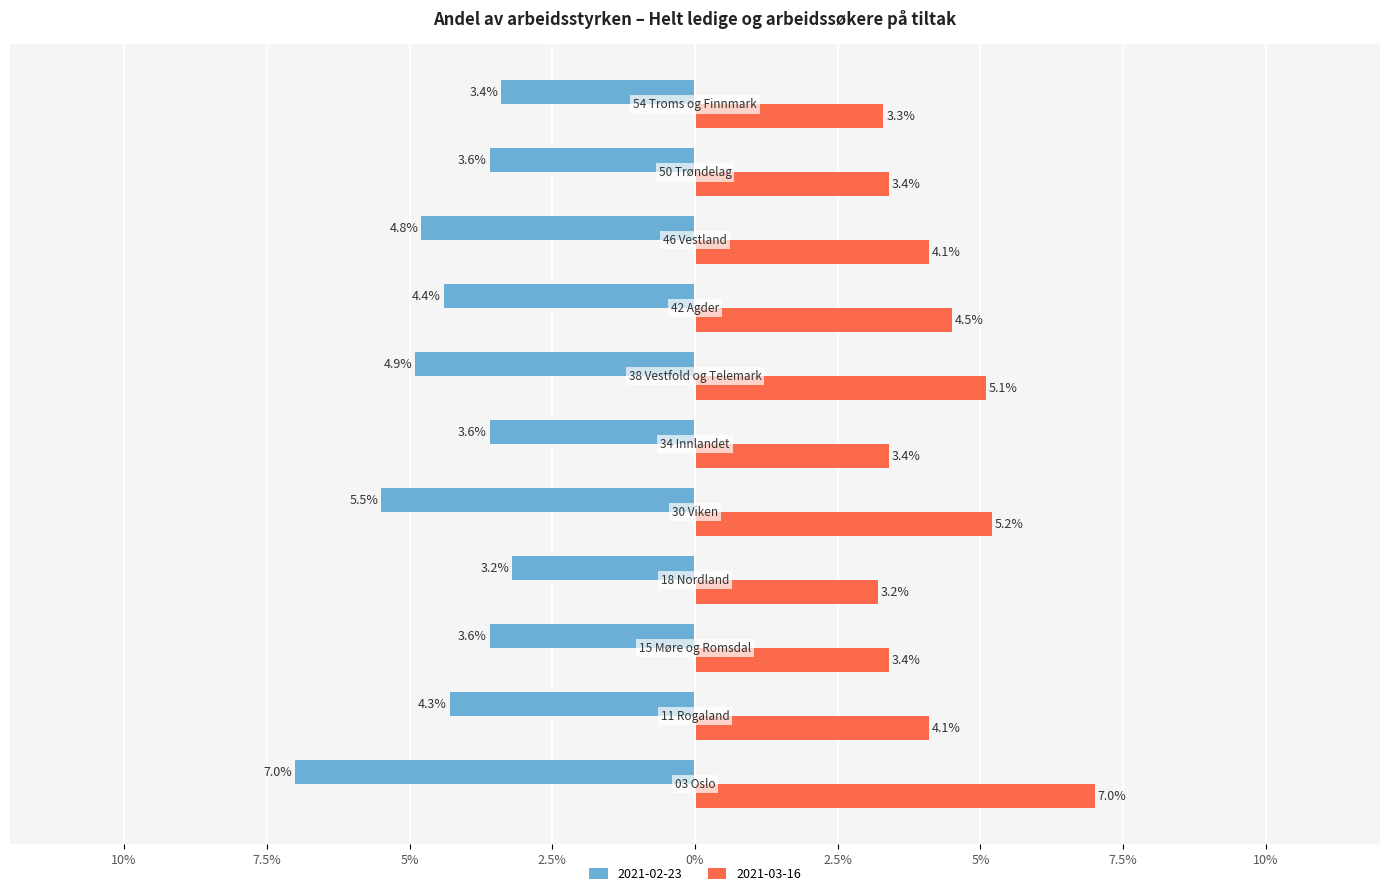

What is the average value of the 2021-02-23 series?

-4.4